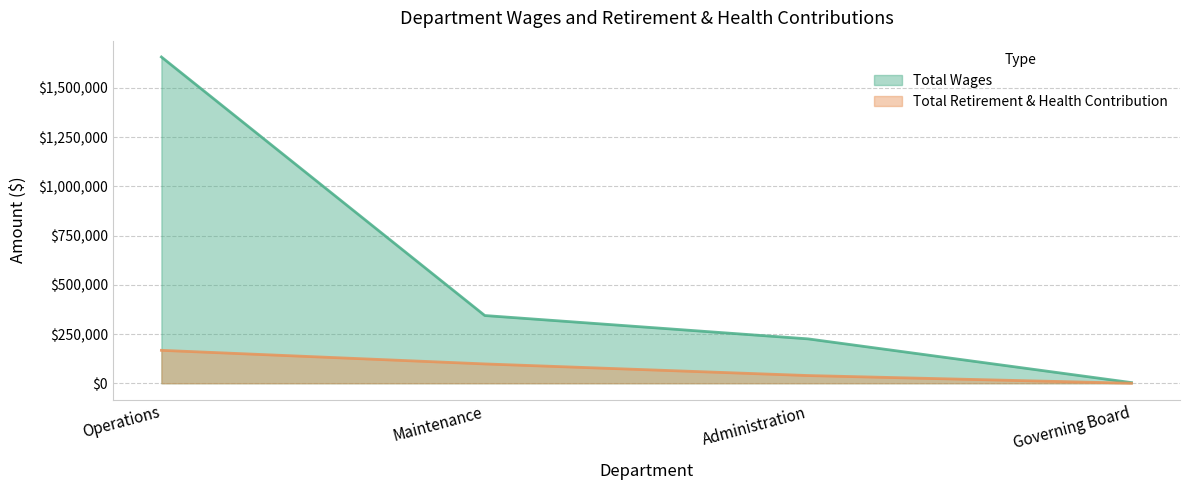

Count the number of data series in this chart.

2